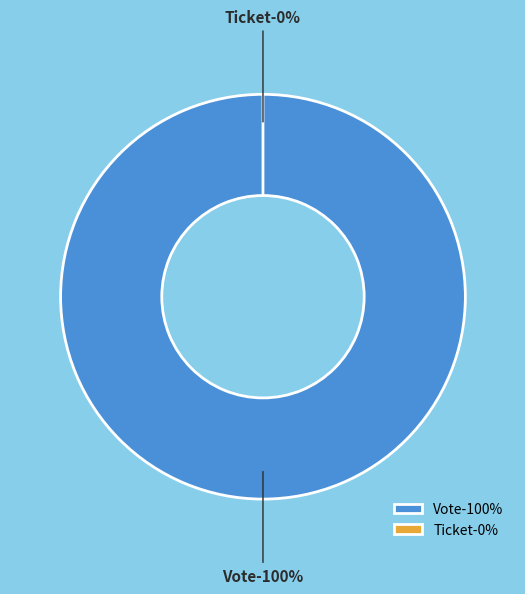

To the nearest percent, what is the average slice percentage?

50%